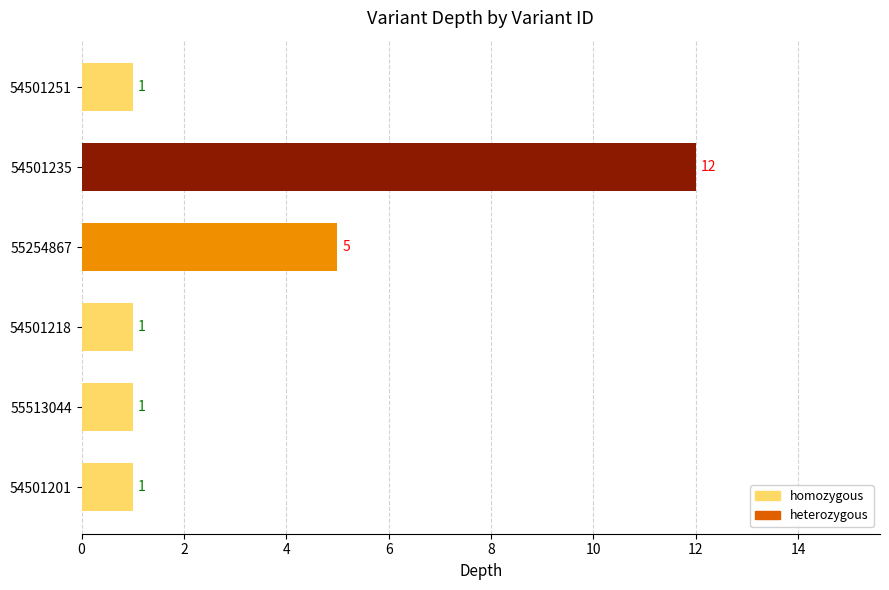

Reading top to bottom, list all the values displayed in this chart.

54501251=1	54501235=12	55254867=5	54501218=1	55513044=1	54501201=1